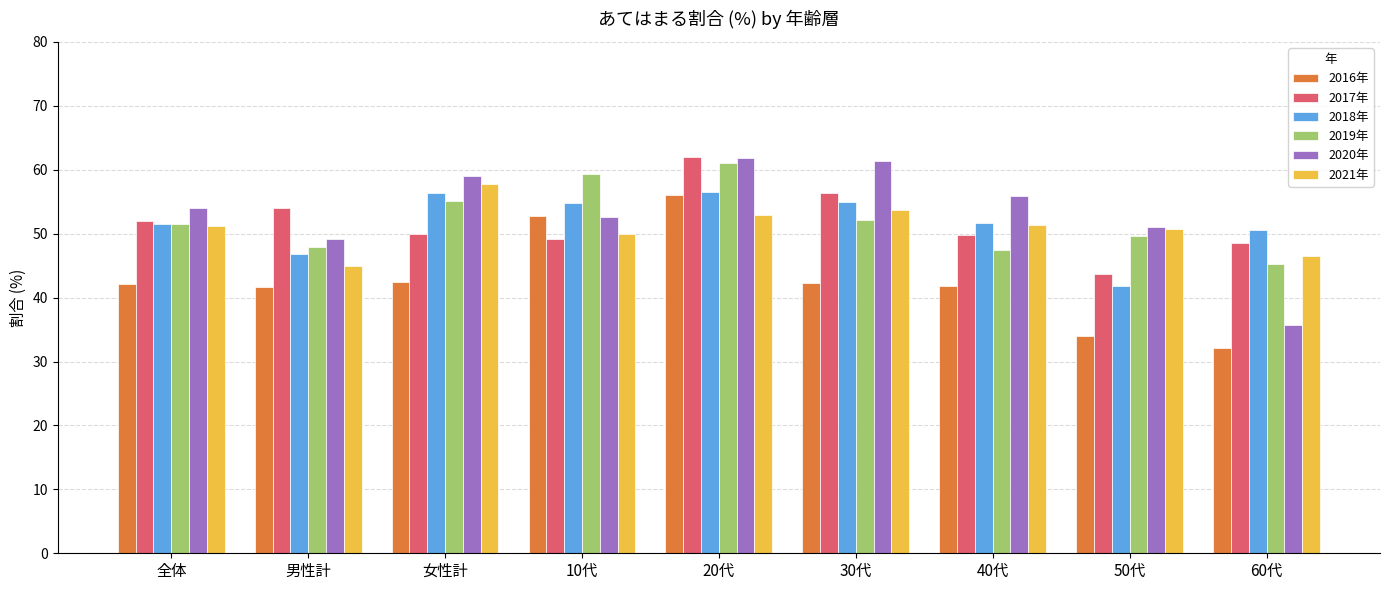

Read the 2020年 value at 20代.

61.9